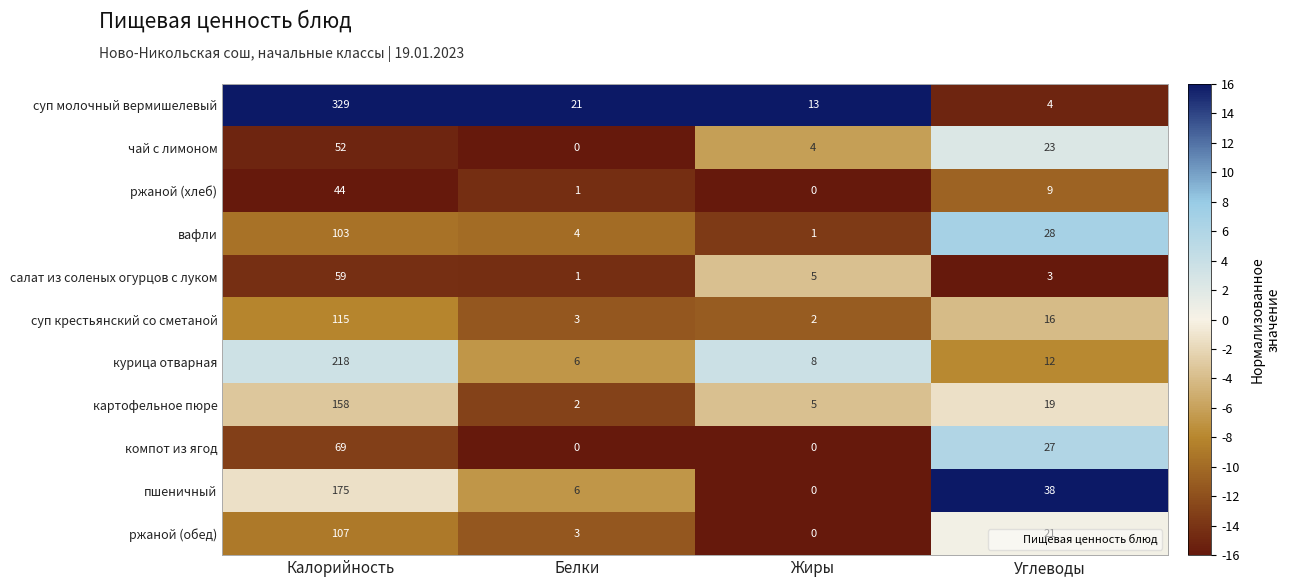

At which label does чай с лимоном first exceed 23?

Калорийность